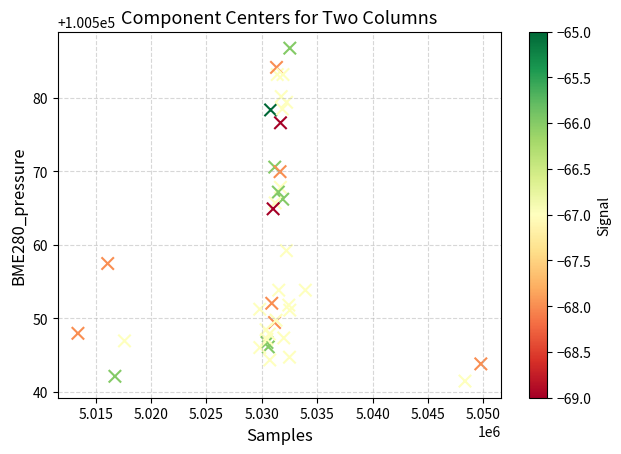

What Y value in the scatter plot is closest to 100564?

100564.9